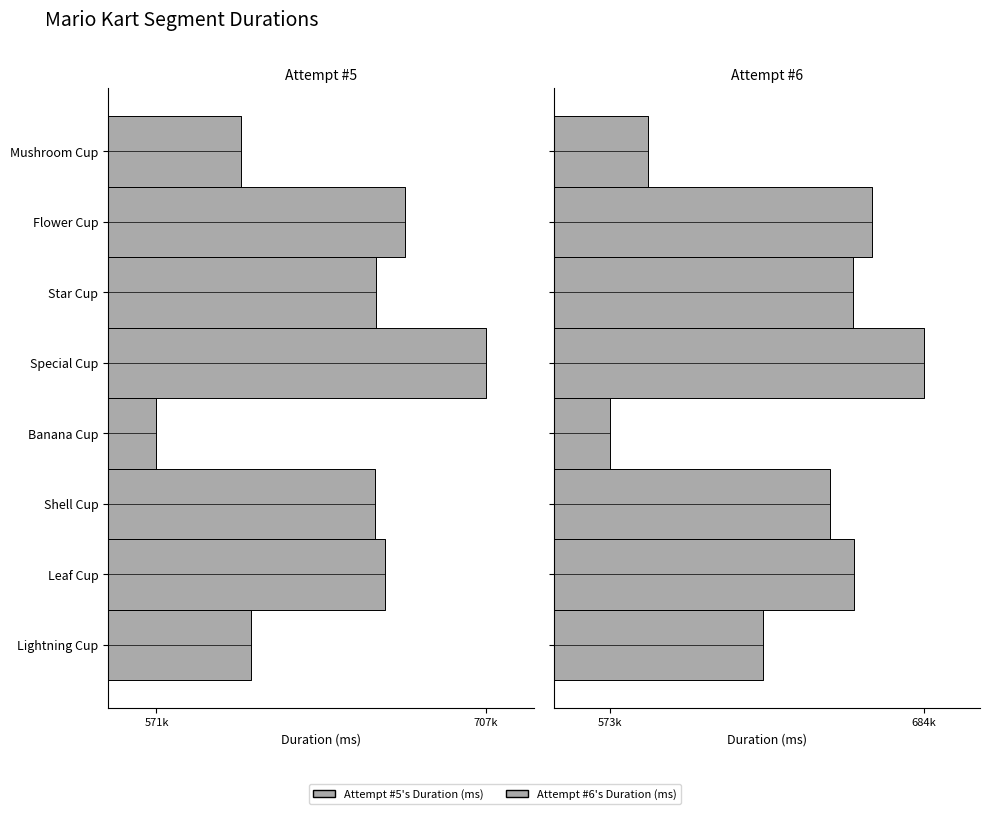

Reading left to right, what are all the values shown in this chart?

Attempt #5's Duration (ms): 606144	674186	662248	707426	571367	661799	665904	610319
Attempt #6's Duration (ms): 587169	666367	659763	684805	573727	651622	660293	627807